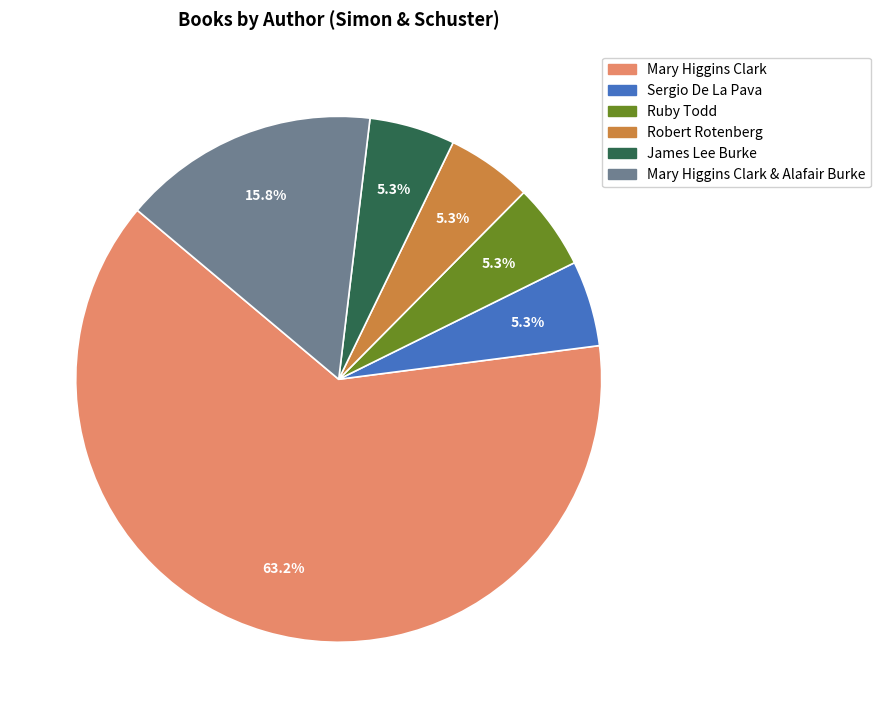

Is it true that Sergio De La Pava is 18% of the pie?

False